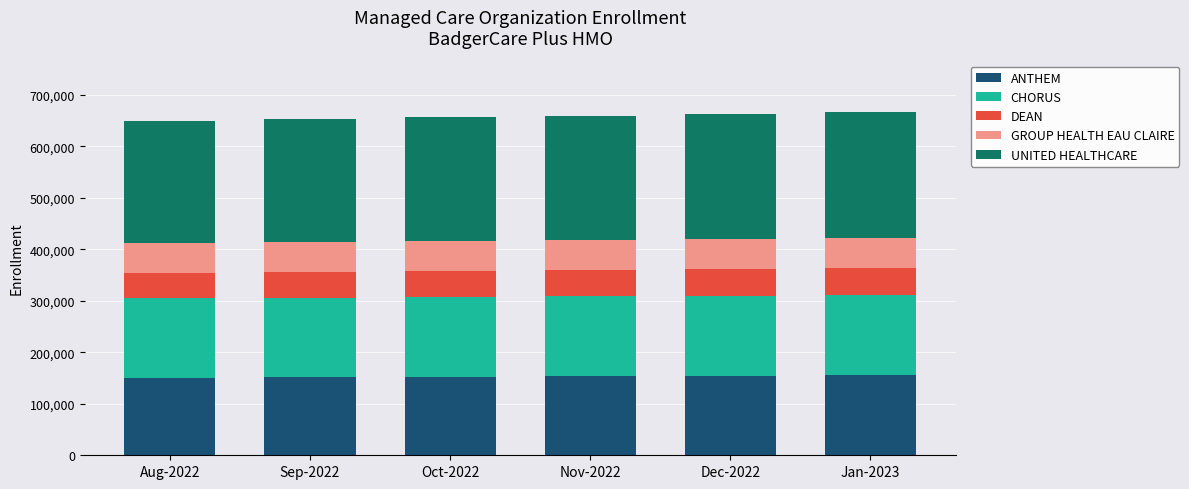

What is the maximum value for ANTHEM?

155091